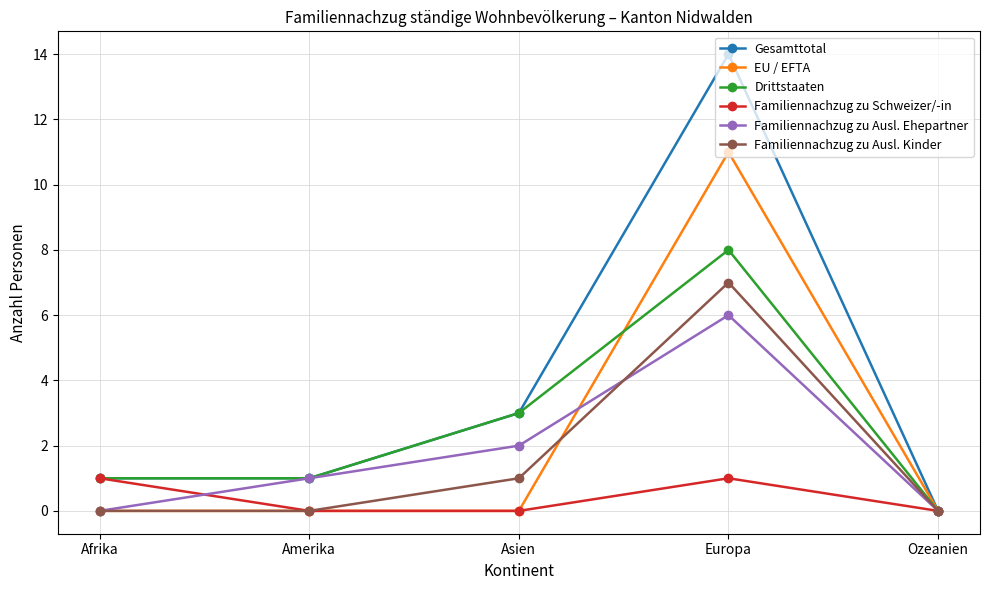

What is the average value of the Drittstaaten series?

3